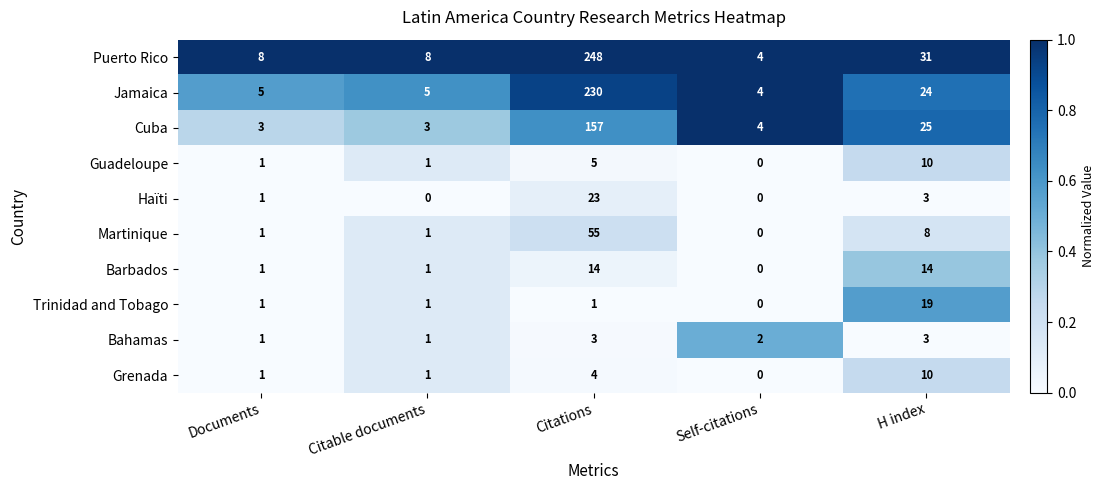

Rank the series at Citations from lowest to highest value.

Trinidad and Tobago, Bahamas, Grenada, Guadeloupe, Barbados, Haïti, Martinique, Cuba, Jamaica, Puerto Rico